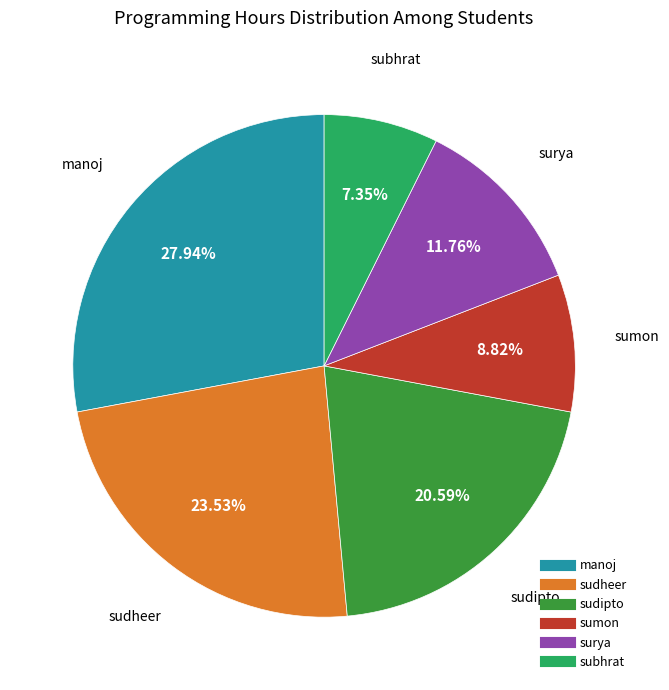

How many slices are in this pie chart?

6